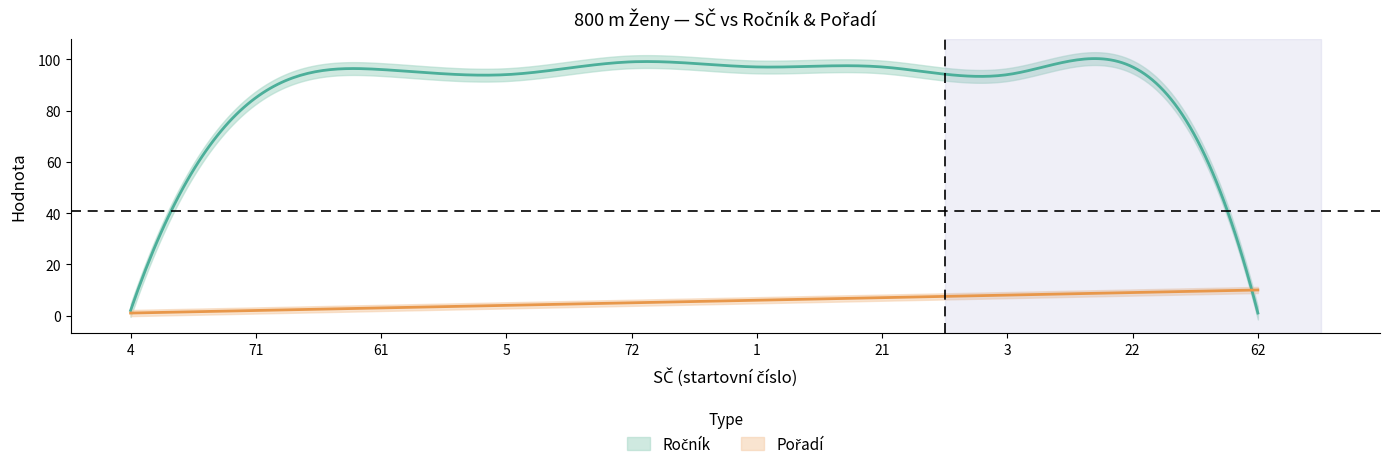

The value of Pořadí at 4 is 1. True or false?

True